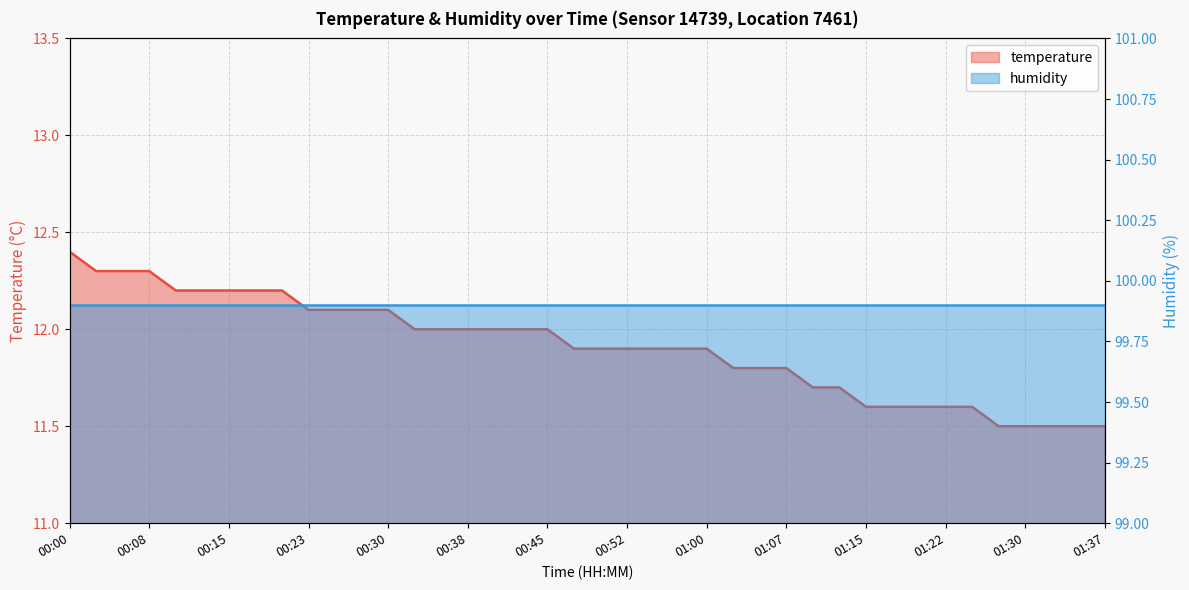

True or false: the data has more than 2 interior local peaks.

False